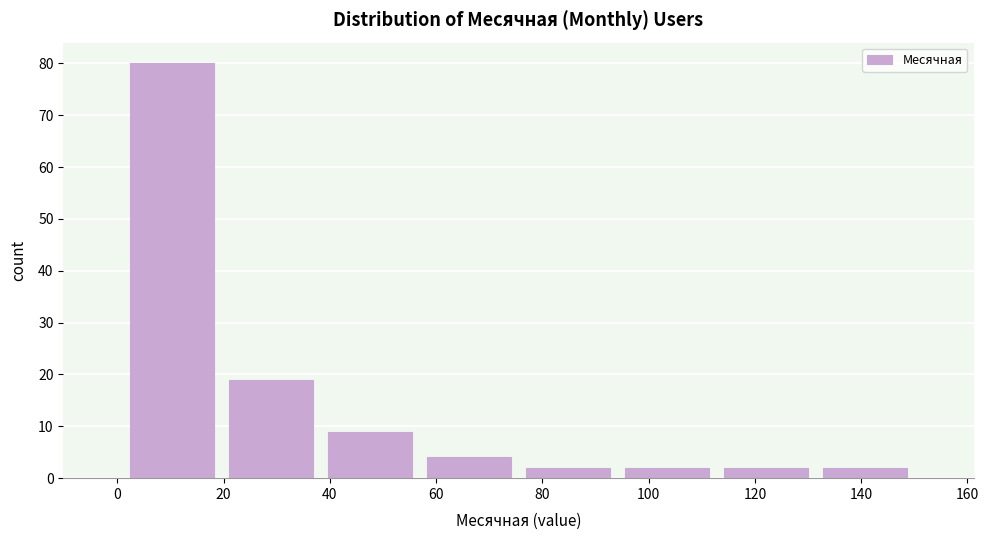

Reading left to right, list every bar in this chart as the range it spans on the x-axis followed by its height. Neither the bar edges nor the heights are printed on the chart, so give them approximately, as read against the axes.

2 to 20: 80
20 to 38: 19
38 to 56: 9
56 to 76: 4
76 to 94: 2
94 to 112: 2
112 to 132: 2
132 to 150: 2